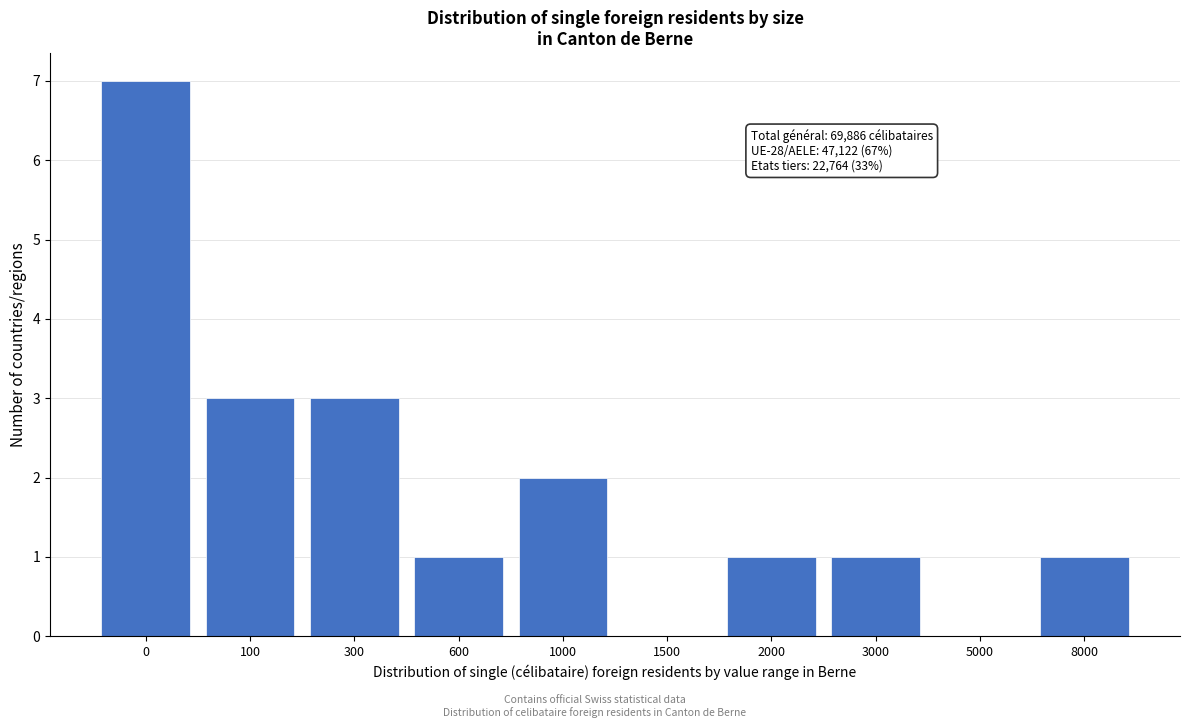

Reading left to right, list all the values displayed in this chart.

0=7	100=3	300=3	600=1	1000=2	1500=0	2000=1	3000=1	5000=0	8000=1